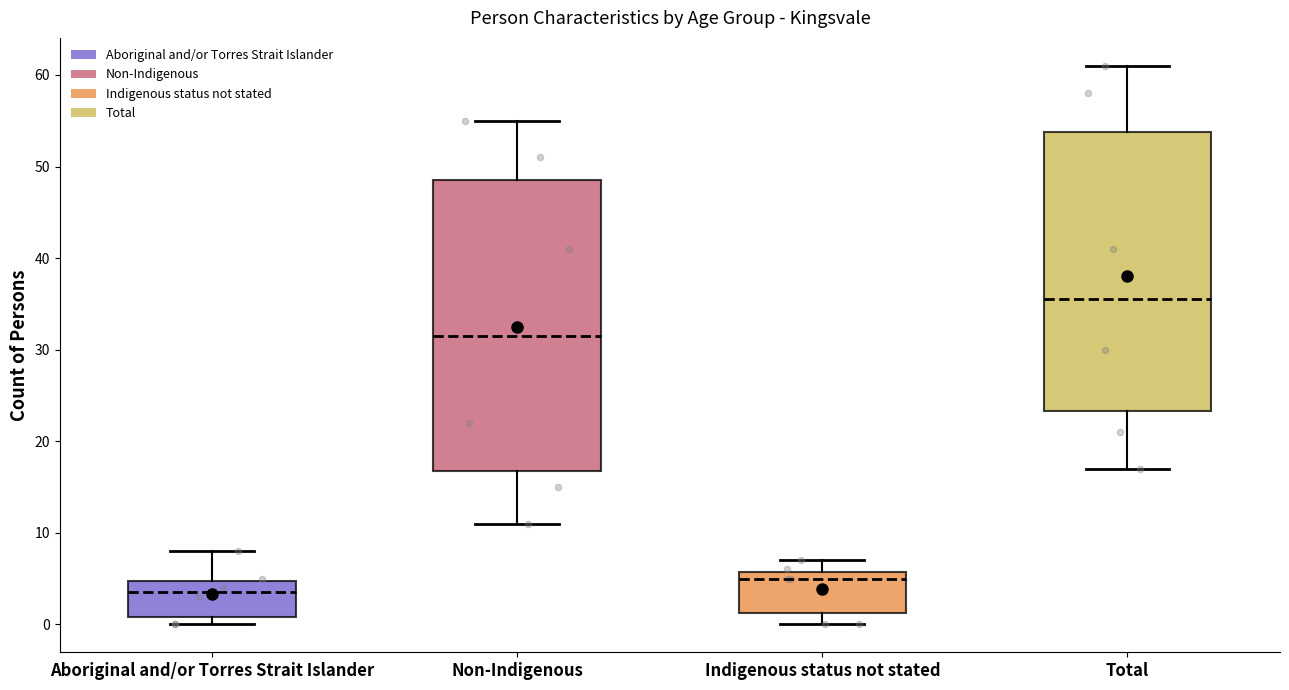

Reading left to right, transcribe this box plot: for each box, give where its median line is, the range the box spans, and where its two whiskers end, as read against the y-axis. The values are not printed on the chart, so give them approximately, as read against the axis.

Aboriginal and/or Torres Strait Islander: median 4, box 1 to 5, whiskers 0 to 8
Non-Indigenous: median 32, box 17 to 49, whiskers 11 to 55
Indigenous status not stated: median 5, box 1 to 6, whiskers 0 to 7
Total: median 36, box 23 to 54, whiskers 17 to 61